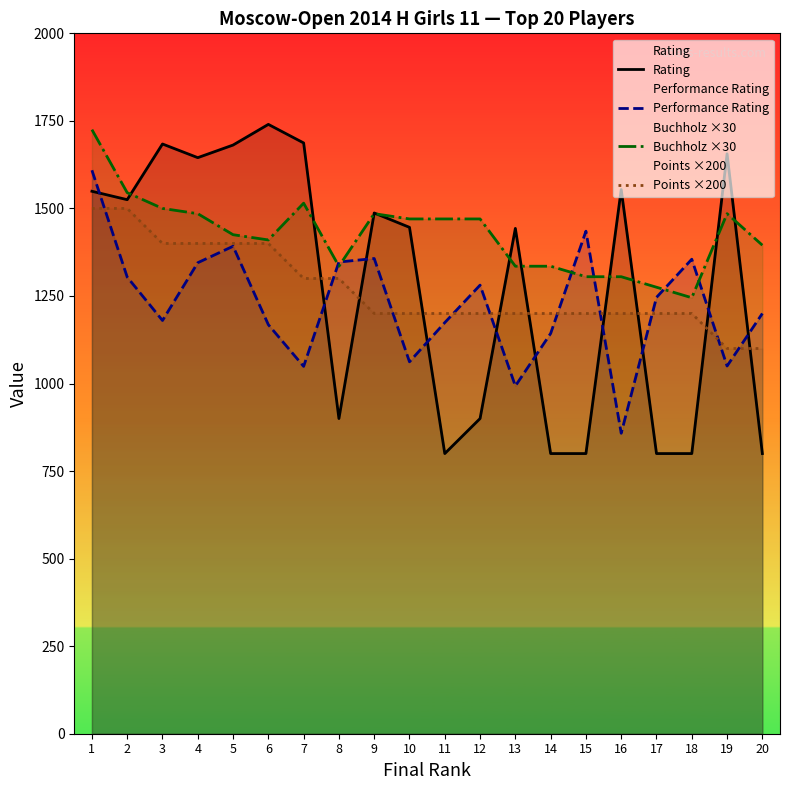

Is it true that Rating equals 319 at 15?

False